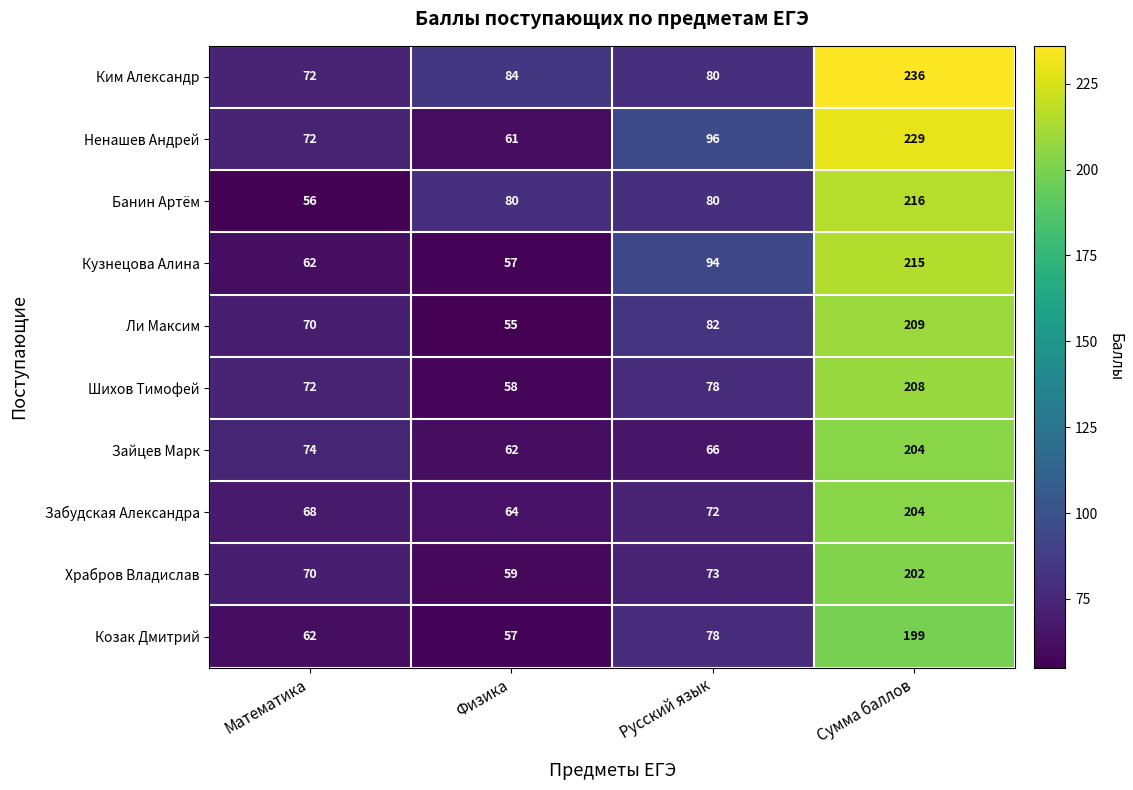

What is the smallest value displayed?

55